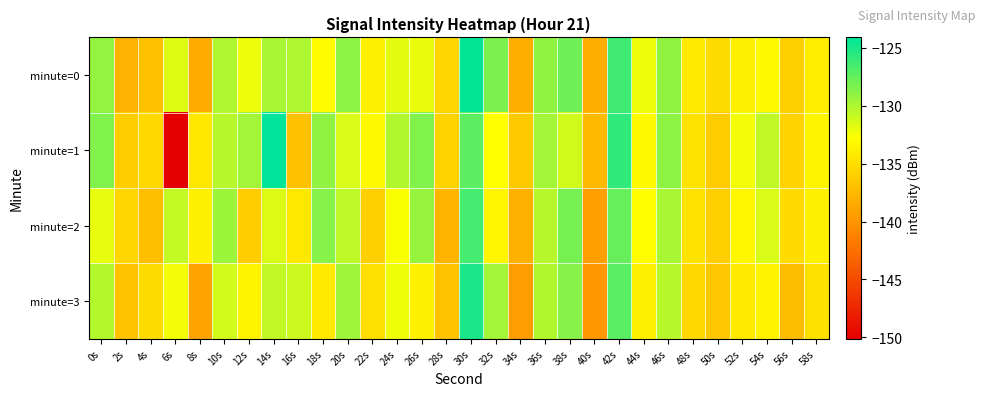

Which series has the widest spread of values?

minute=1